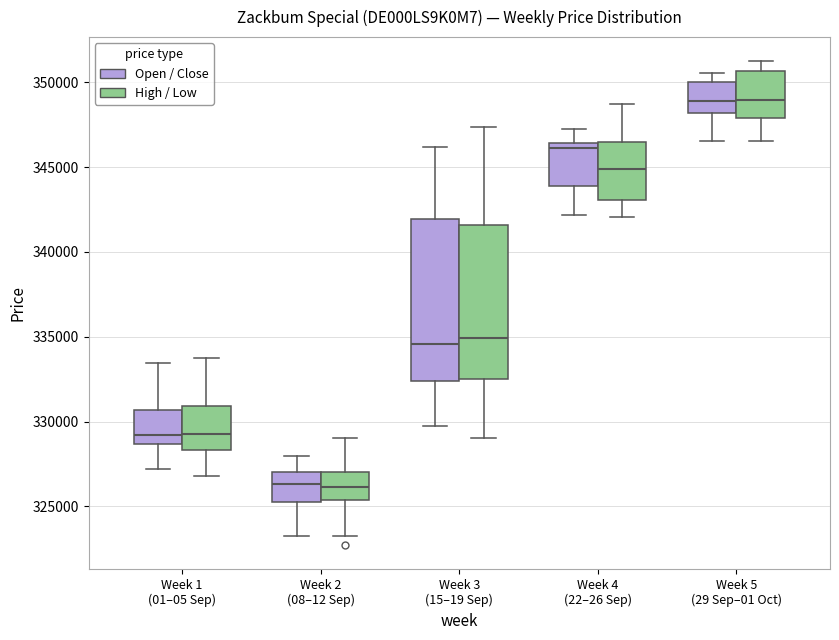

Where does the lower whisker of the box for Week 2 (08–12 Sep) (Open / Close) end on the y-axis? The values are not printed on the chart, so give them approximately, as read against the axis.

323000